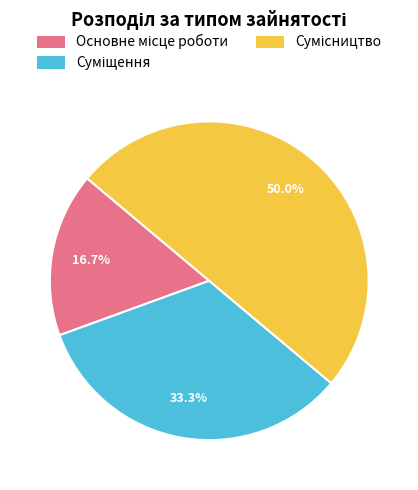

How many segments does this pie chart have?

3